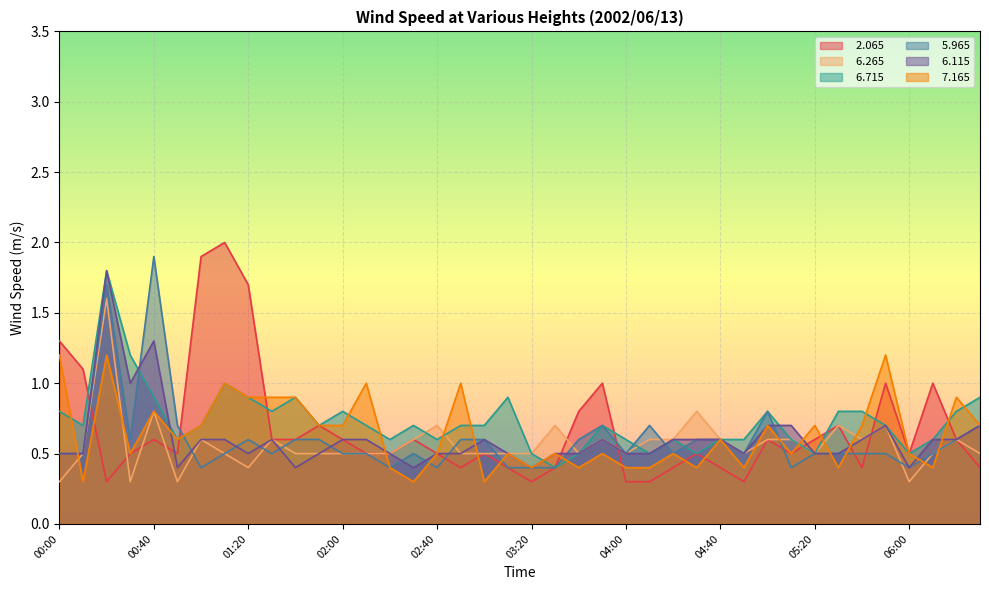

Where do   7.165 and   2.065 first cross each other?

00:10 and 00:20